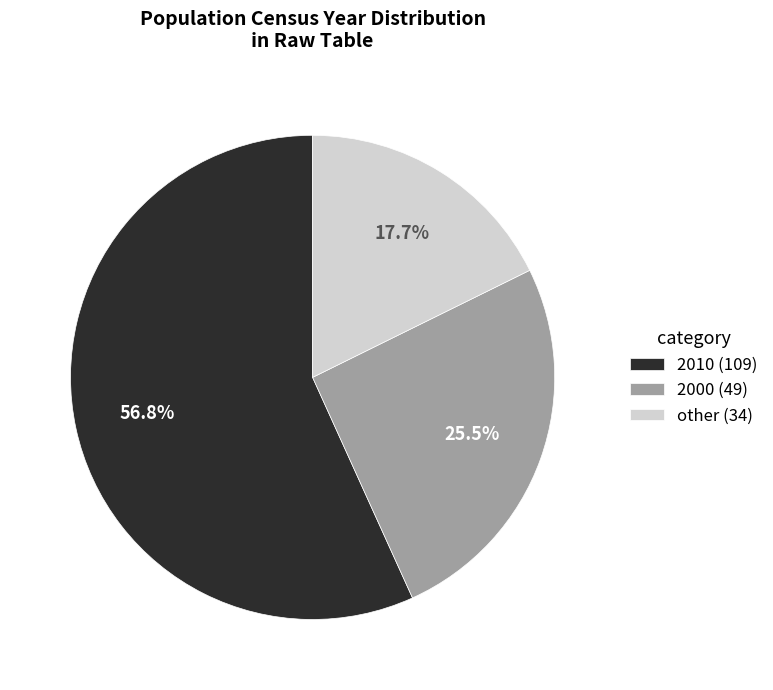

Which category accounts for the majority?

2010